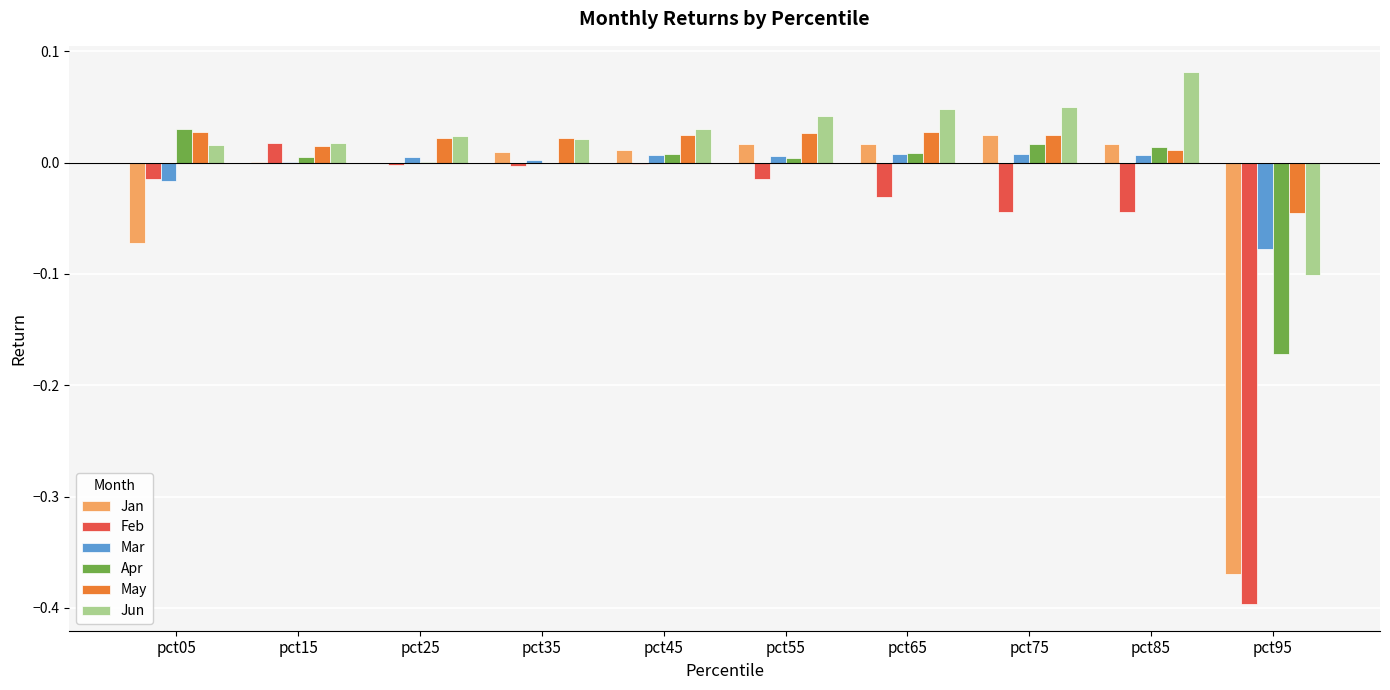

What are all the series names shown in the legend?

Jan, Feb, Mar, Apr, May, Jun